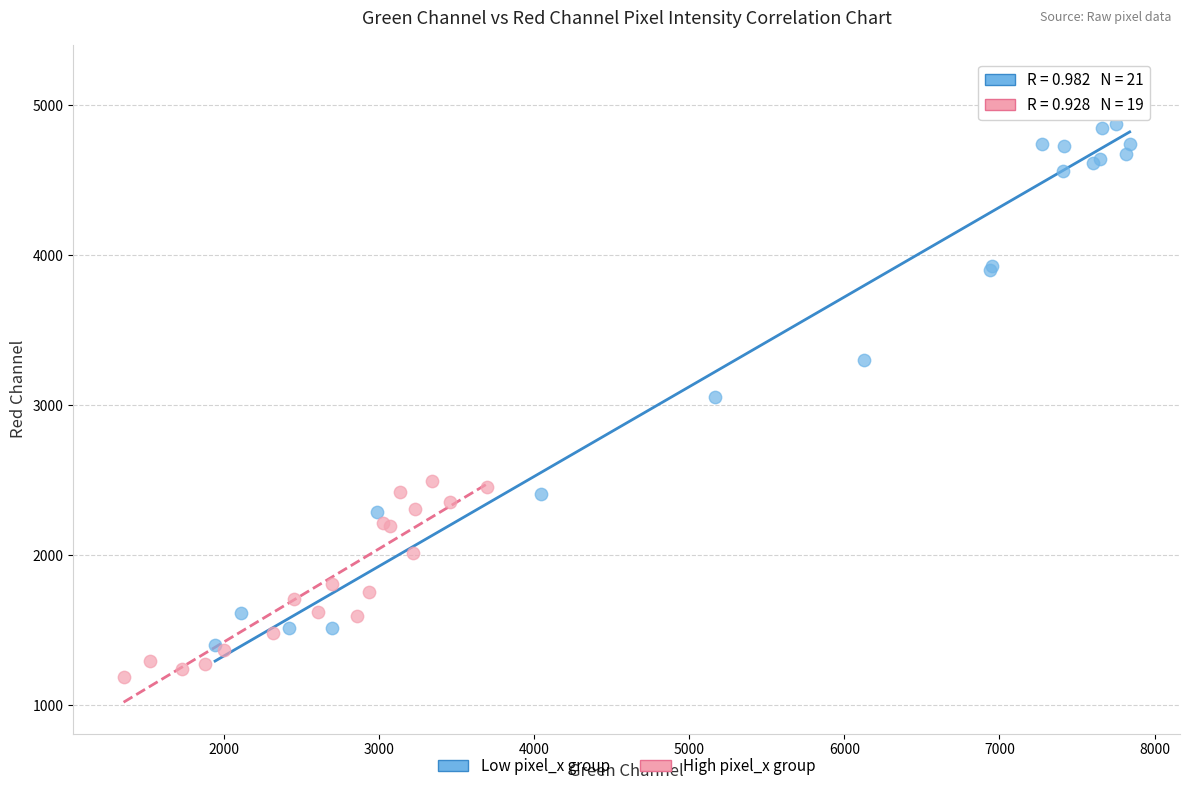

Which series contains the highest Y value?

Low pixel_x group